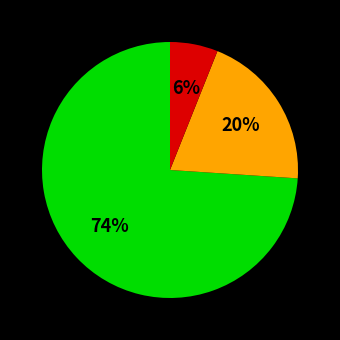

To the nearest percent, what is the average slice percentage?

33%